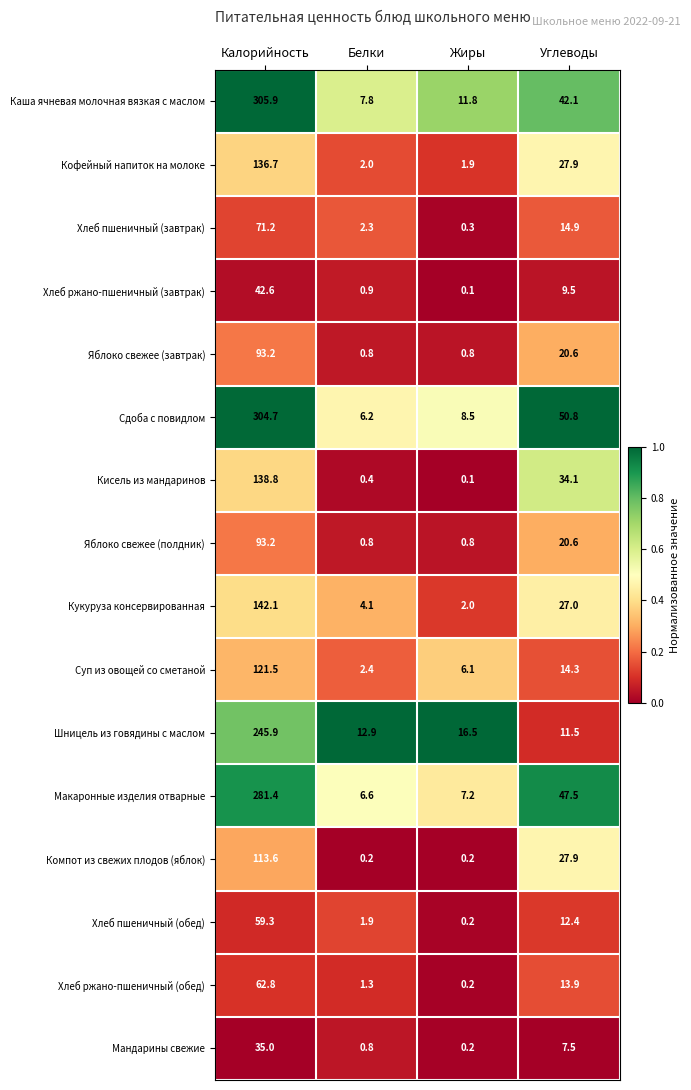

Between Жиры and Углеводы, which series saw the biggest shift?

Сдоба с повидлом